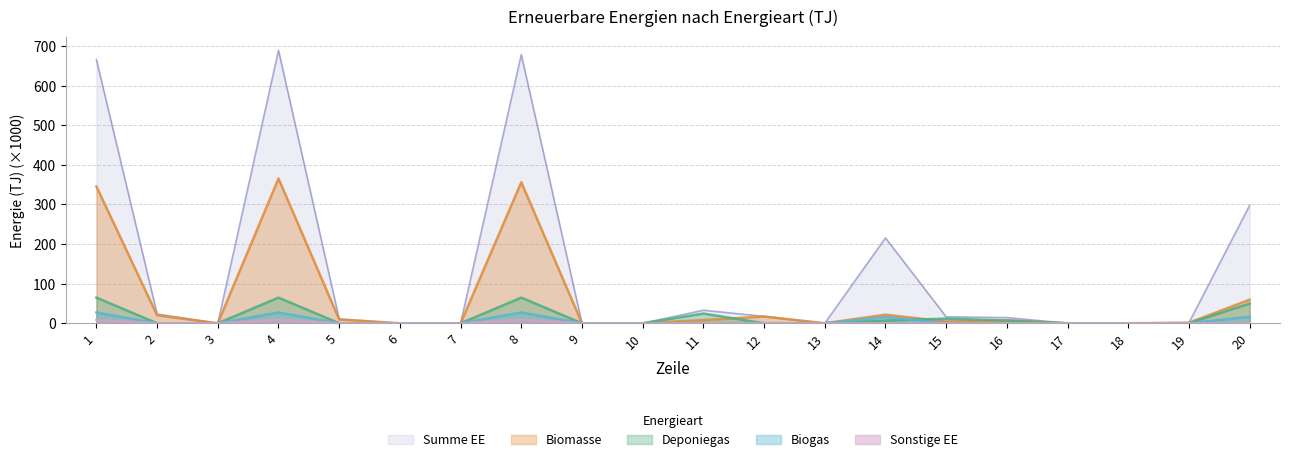

How many data points in Biomasse are less than 7?

10